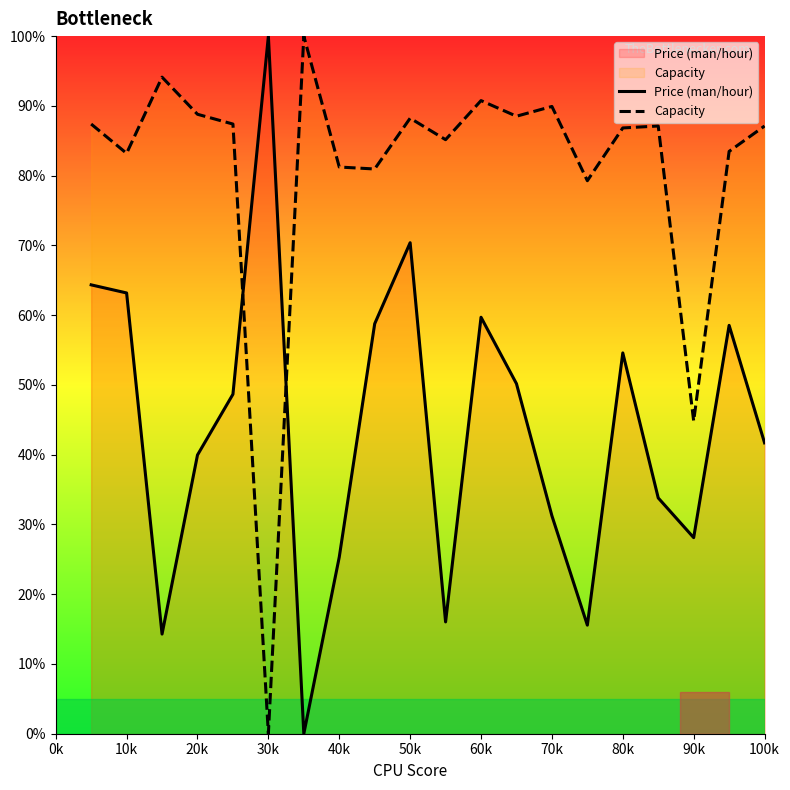

What is the difference between the maximum and second lowest values in the Price (man/hour) series?

85.7